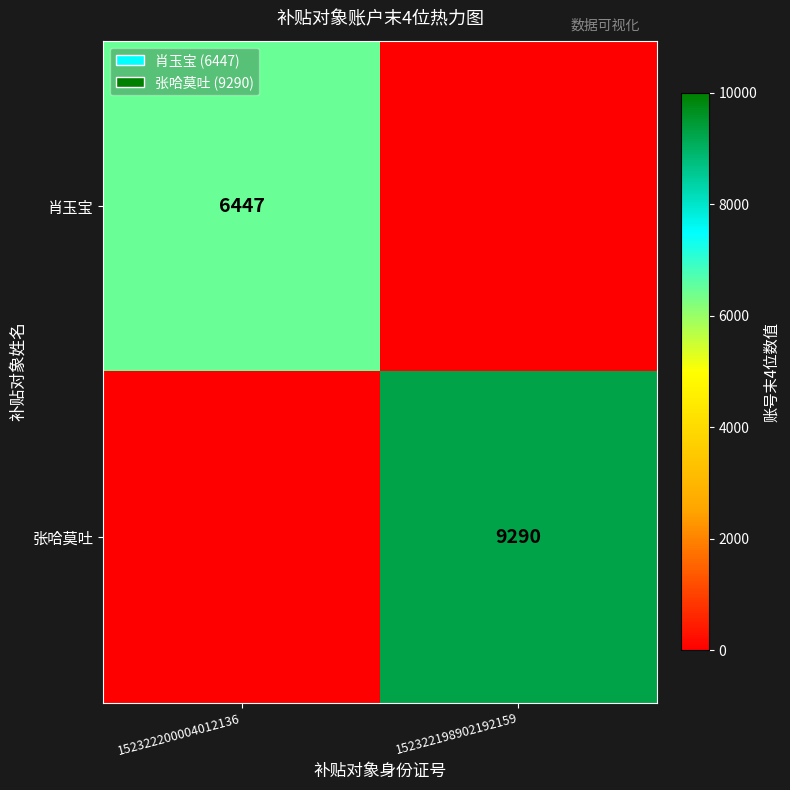

True or false: 肖玉宝 has a value of 2808 at 152322200004012136.

False